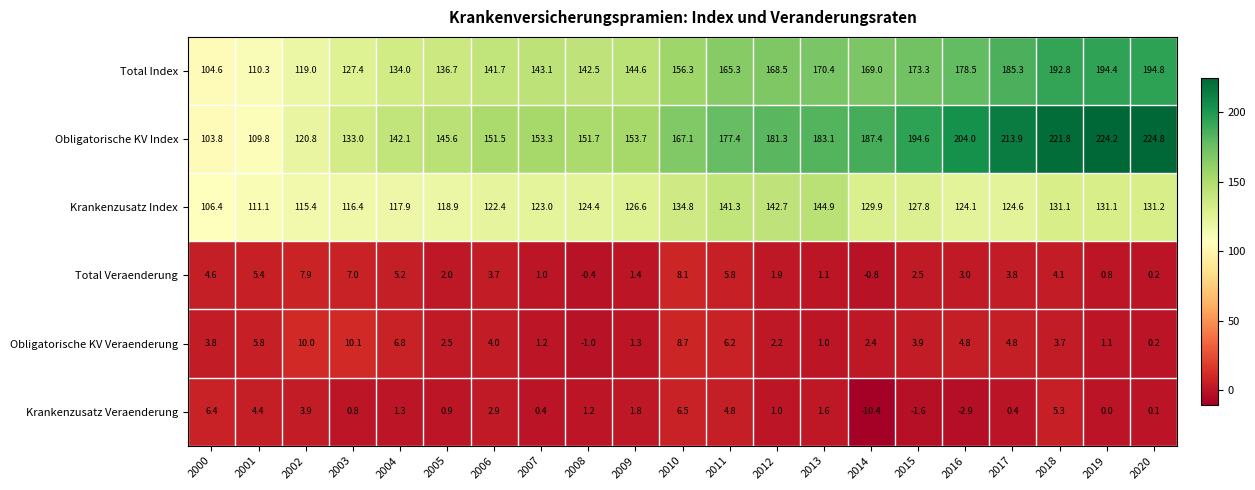

At how many categories does at least one series exceed 40?

21